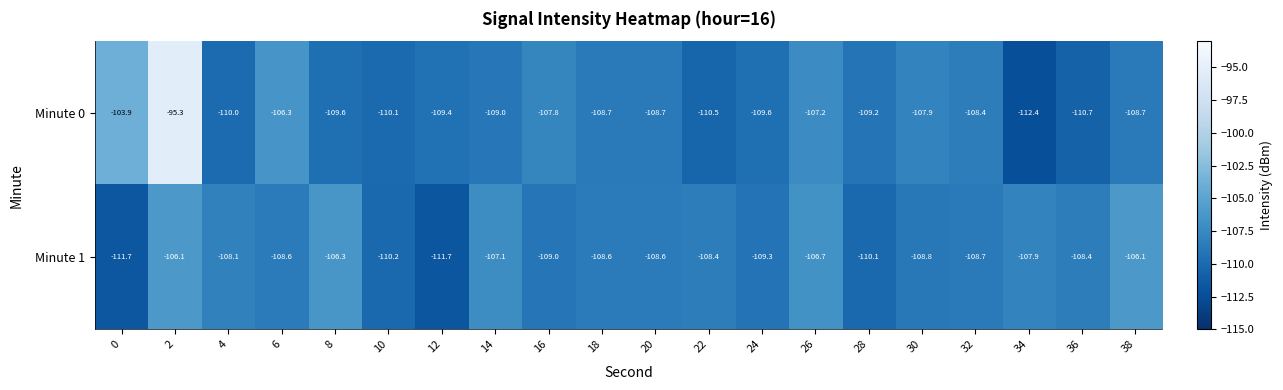

The value of Minute 1 at 4 is -55.1. True or false?

False